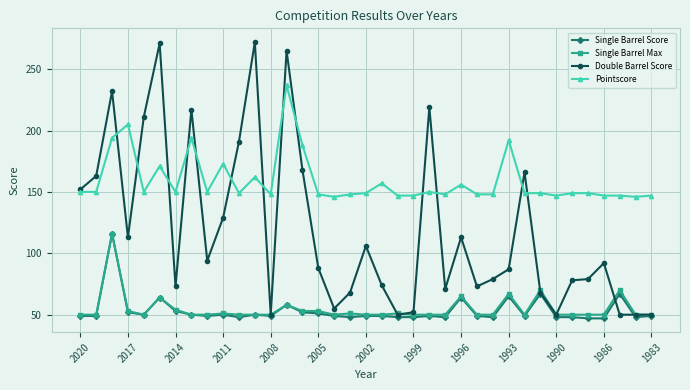

What is the minimum value shown in the chart?

47